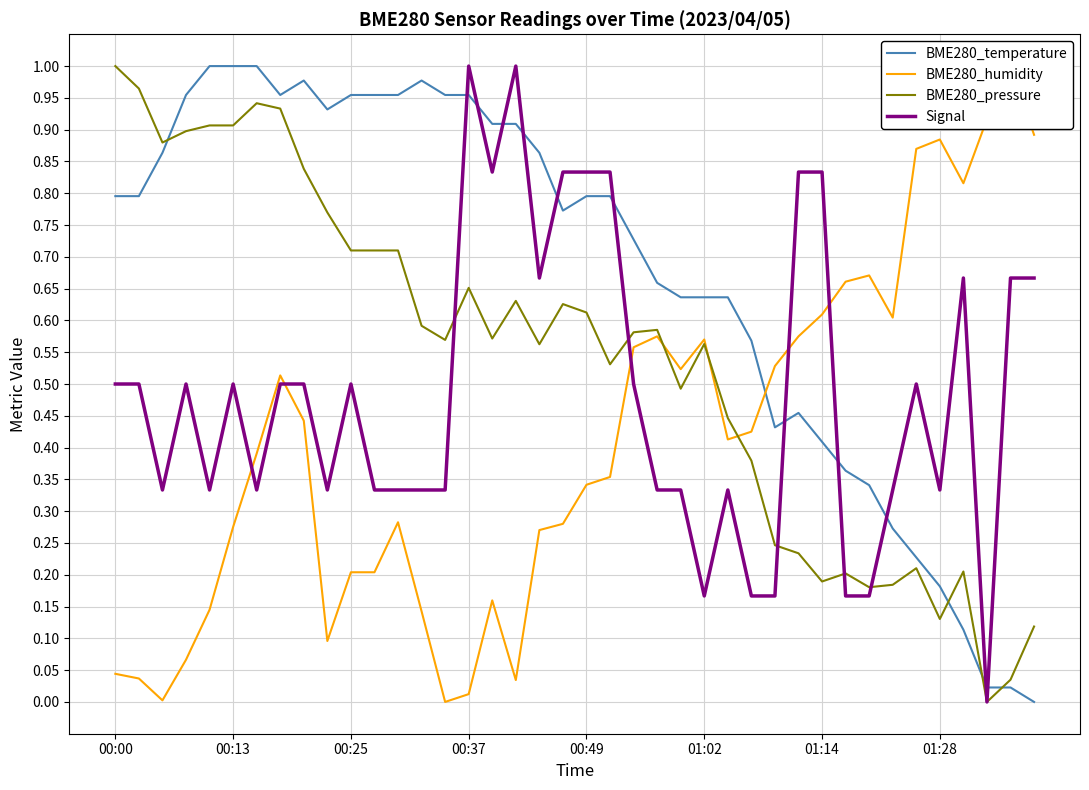

What is the maximum value for BME280_temperature?

1.0